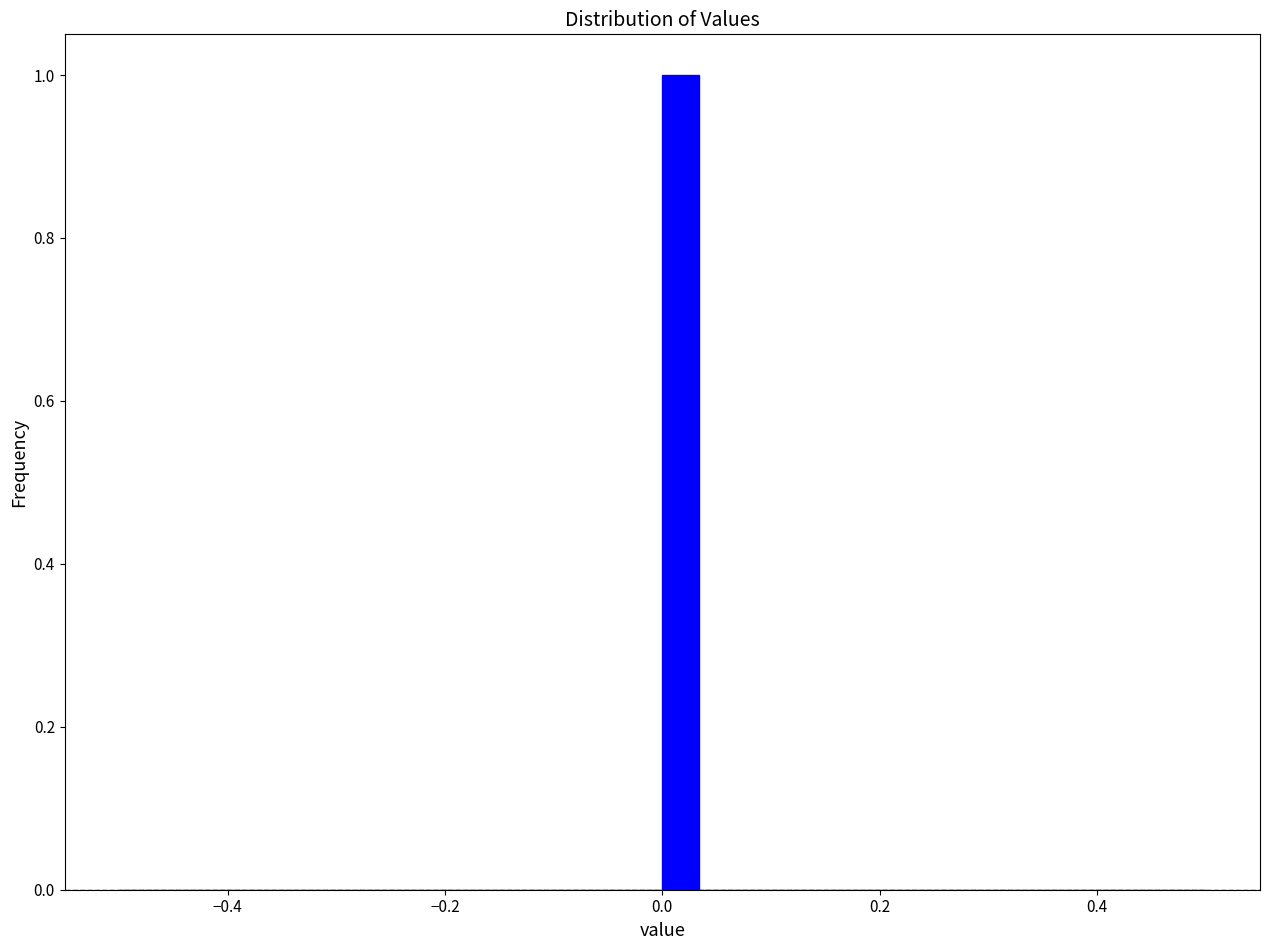

Read against the x-axis, roughly where is the centre of the tallest bar?

0.02